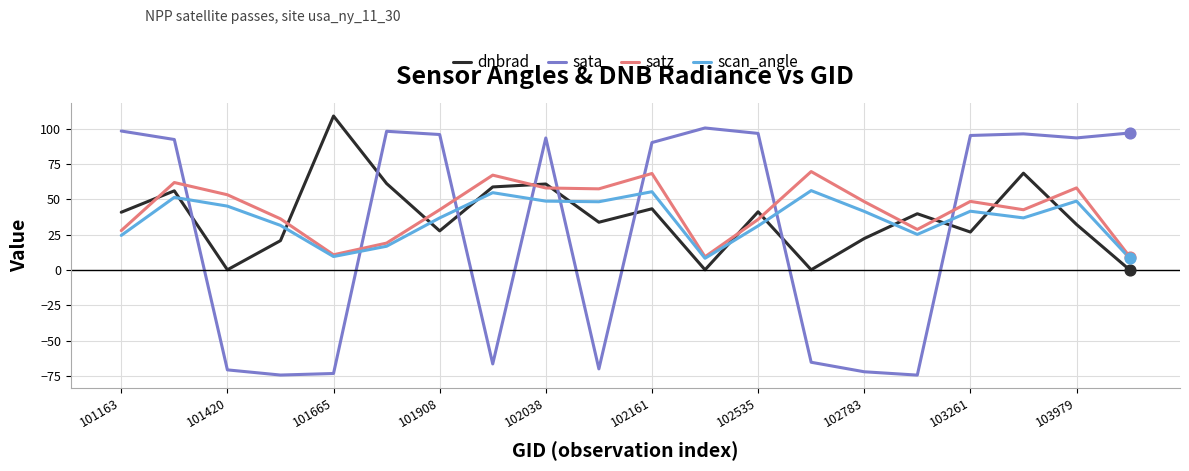

Which series has the largest range (max minus min)?

sata